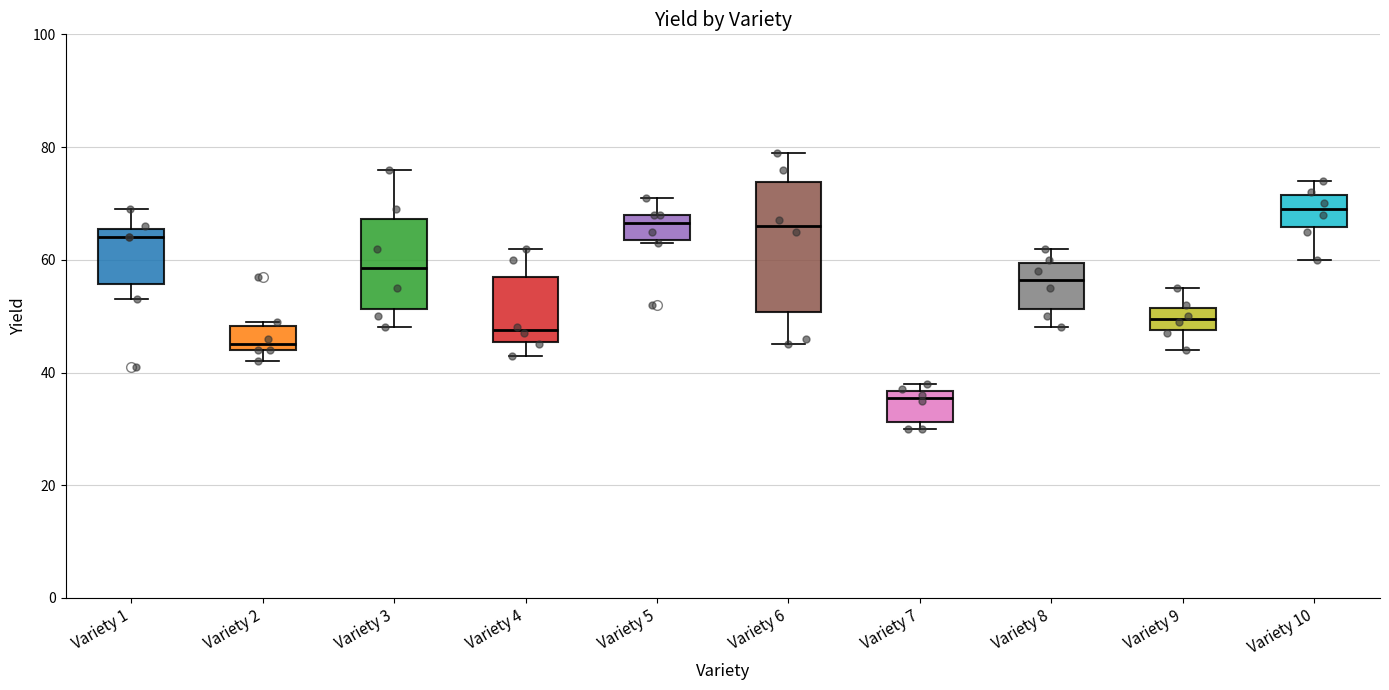

Reading left to right, read every box against the y-axis: the position of its median line, the range the box covers, and the ends of its whiskers. The values are not printed on the chart, so give them approximately, as read against the axis.

Variety 1: median 64, box 56 to 66, whiskers 54 to 70
Variety 2: median 46, box 44 to 48, whiskers 42 to 50
Variety 3: median 58, box 52 to 68, whiskers 48 to 76
Variety 4: median 48, box 46 to 58, whiskers 44 to 62
Variety 5: median 66, box 64 to 68, whiskers 64 to 72
Variety 6: median 66, box 50 to 74, whiskers 46 to 80
Variety 7: median 36 (just below the box's upper edge), box 32 to 36, whiskers 30 to 38
Variety 8: median 56, box 52 to 60, whiskers 48 to 62
Variety 9: median 50, box 48 to 52, whiskers 44 to 56
Variety 10: median 70, box 66 to 72, whiskers 60 to 74